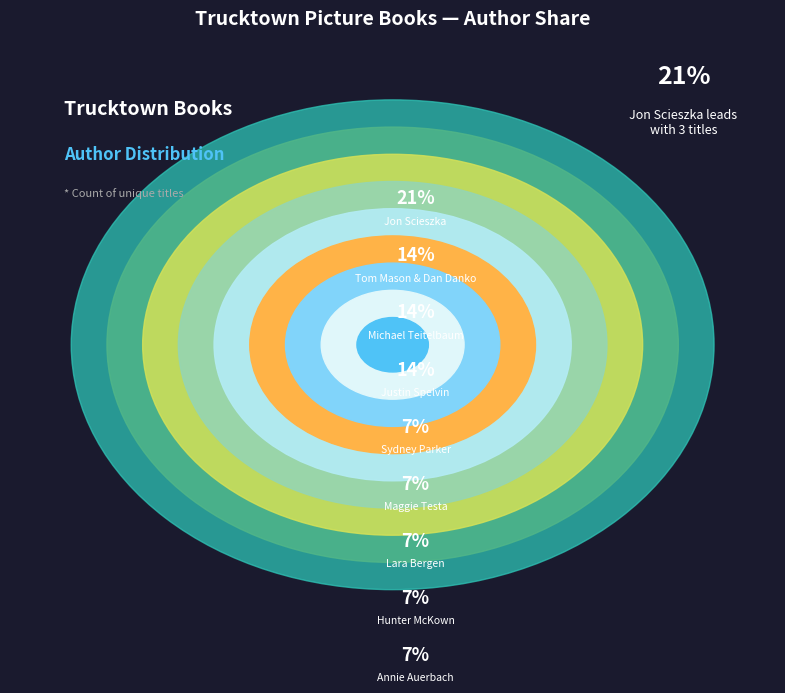

Between Sydney Parker and Lara Bergen, which is larger?

Sydney Parker